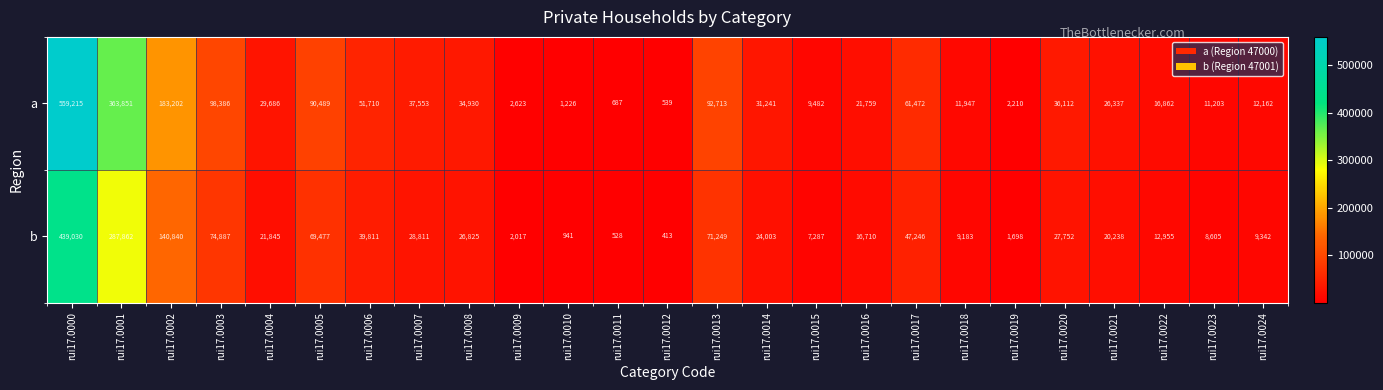

Is it true that b equals 84672 at rui17.0002?

False